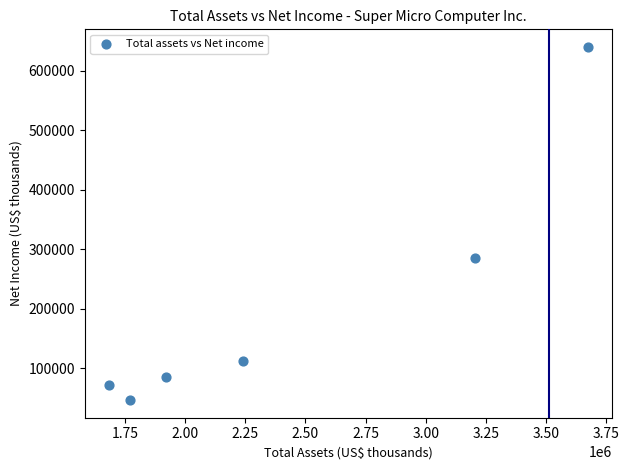

What Y value in the scatter plot is closest to 343081?

285163